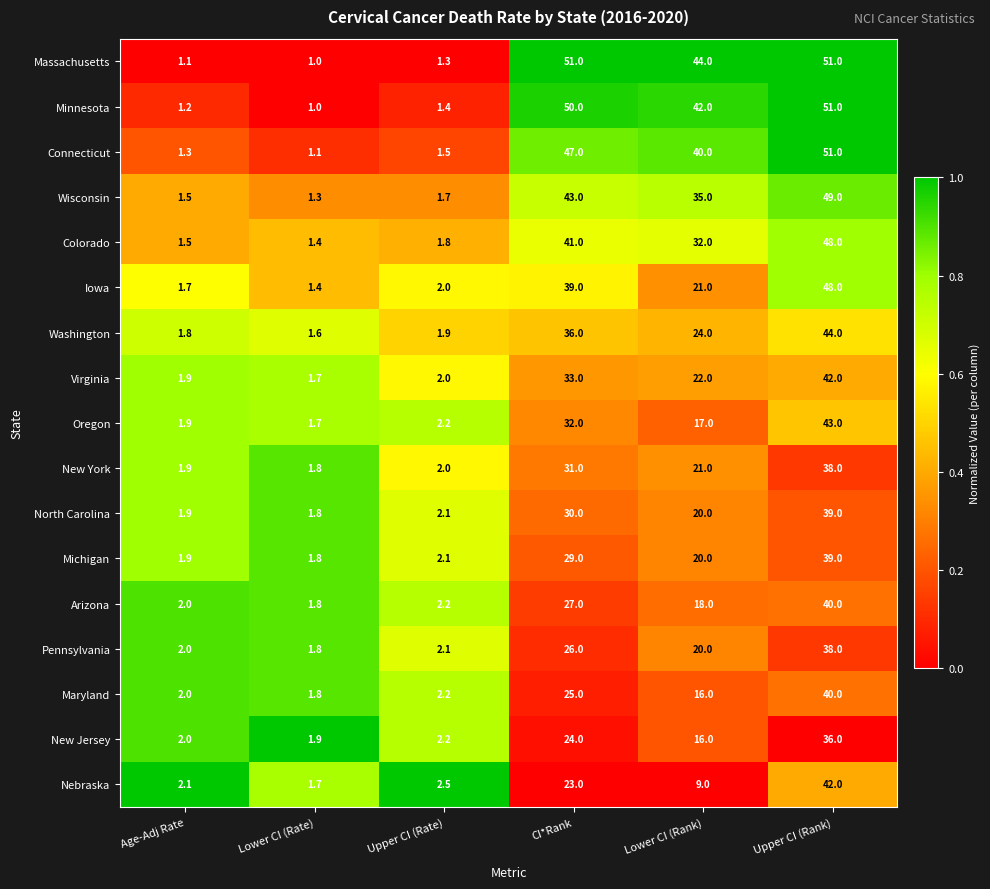

Which series changed the most between Upper CI (Rate) and Lower CI (Rank)?

Massachusetts